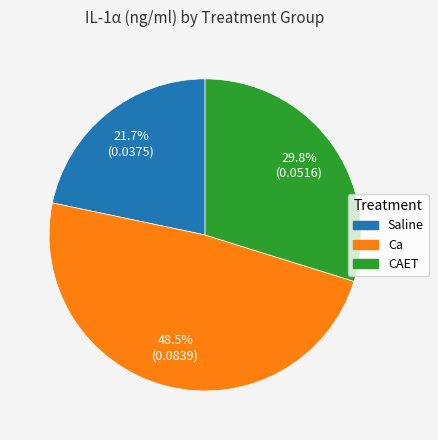

Count the number of slices in the pie.

3